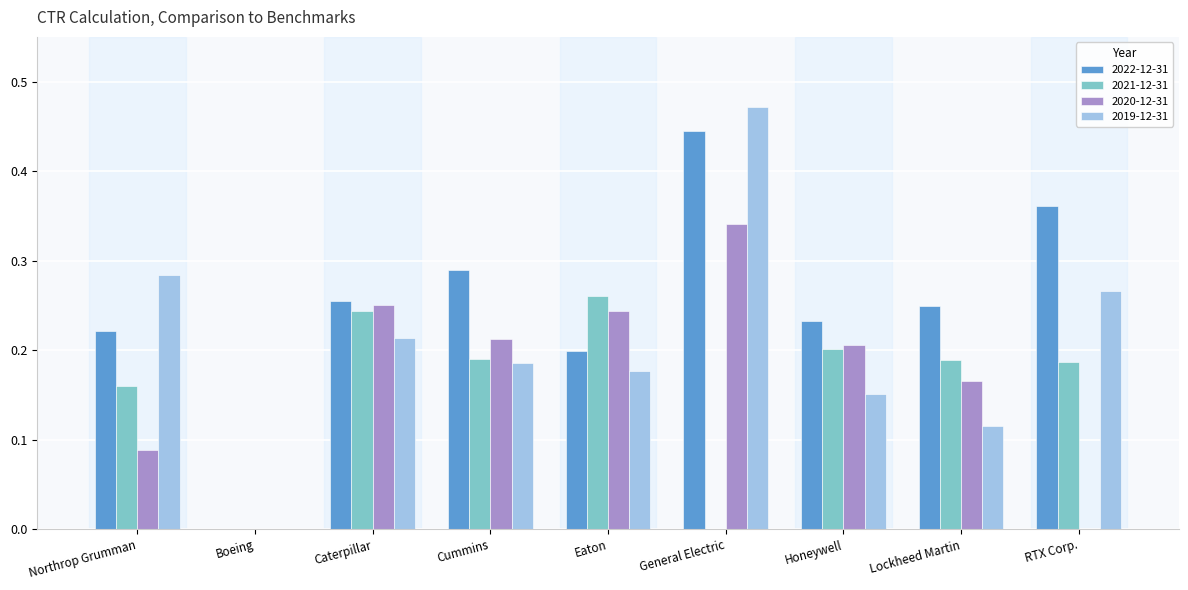

What is the total value across all series at Honeywell?

0.8